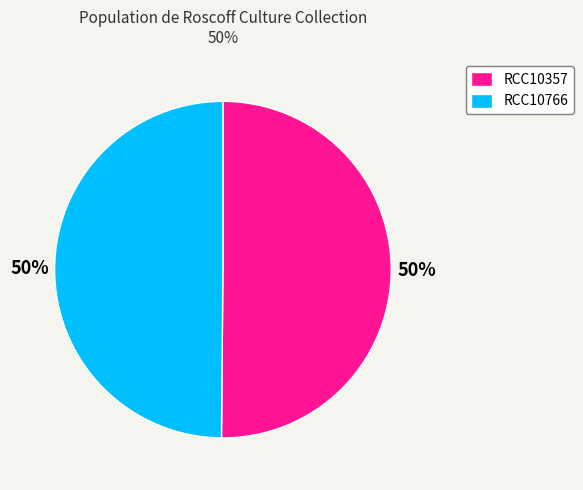

True or false: RCC10766 accounts for 62% of the total.

False